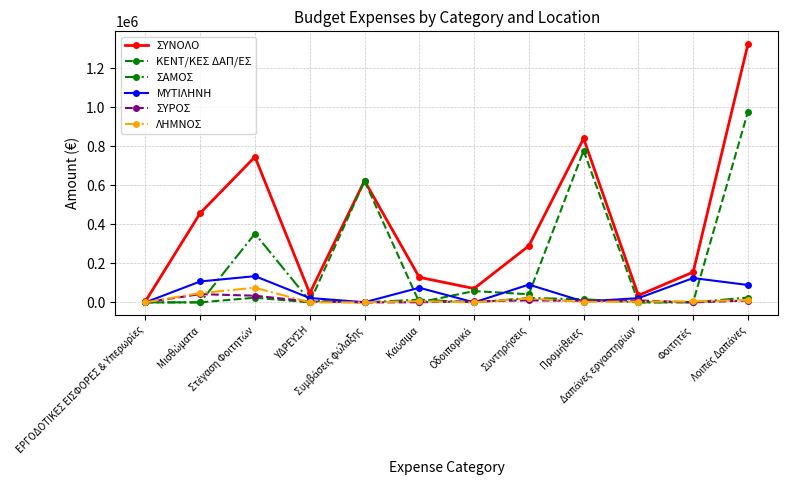

What is the value of the ΣΥΝΟΛΟ point at the 7th from the left?

71000.0